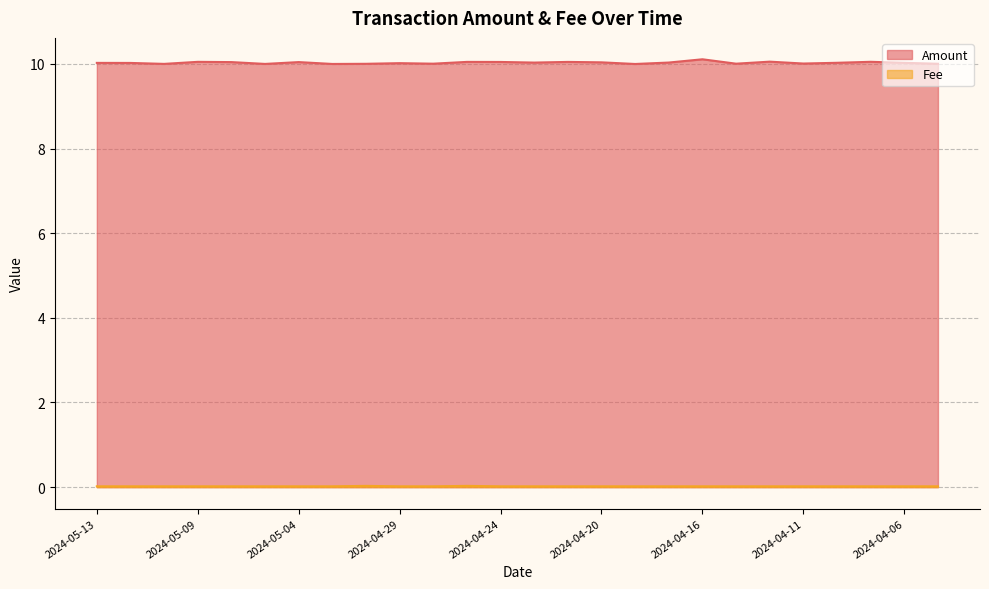

True or false: Amount and Fee cross at least once.

False